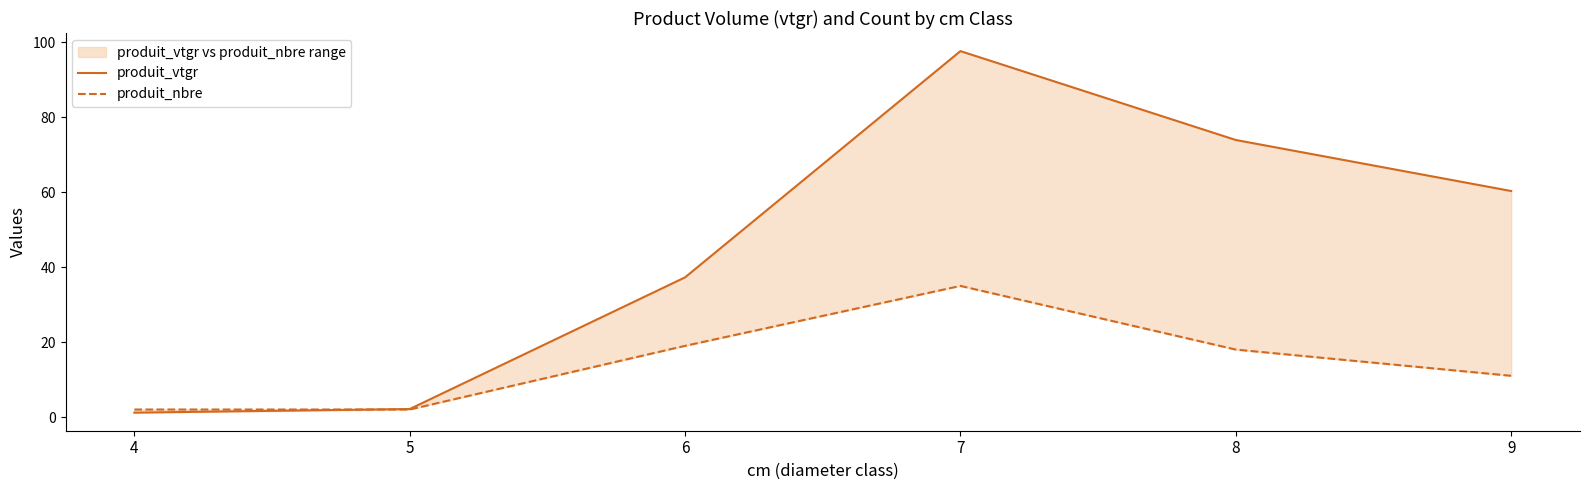

At 5, list the series in order from smallest to largest.

produit_nbre, produit_vtgr